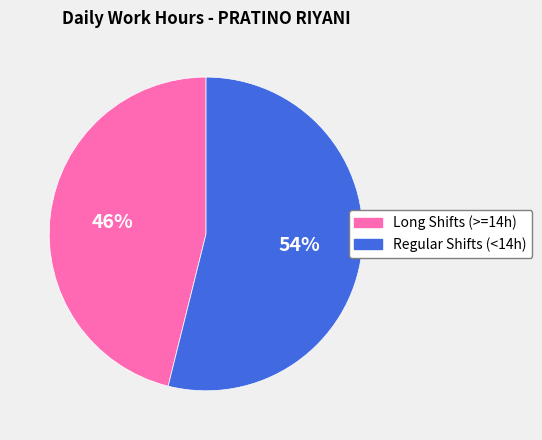

True or false: Long Shifts (>=14h) accounts for 59% of the total.

False